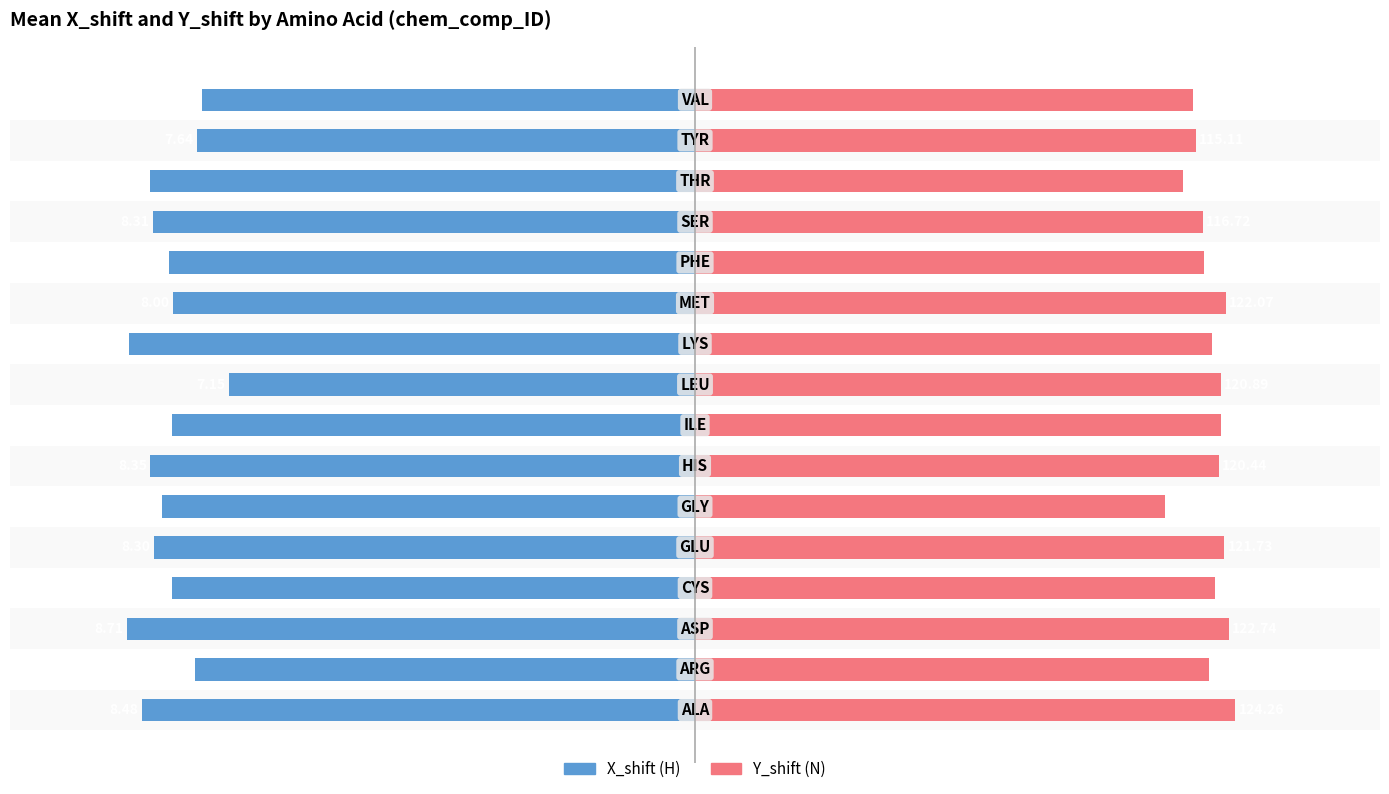

Rank the series by their average value, from lowest to highest.

X_shift, Y_shift